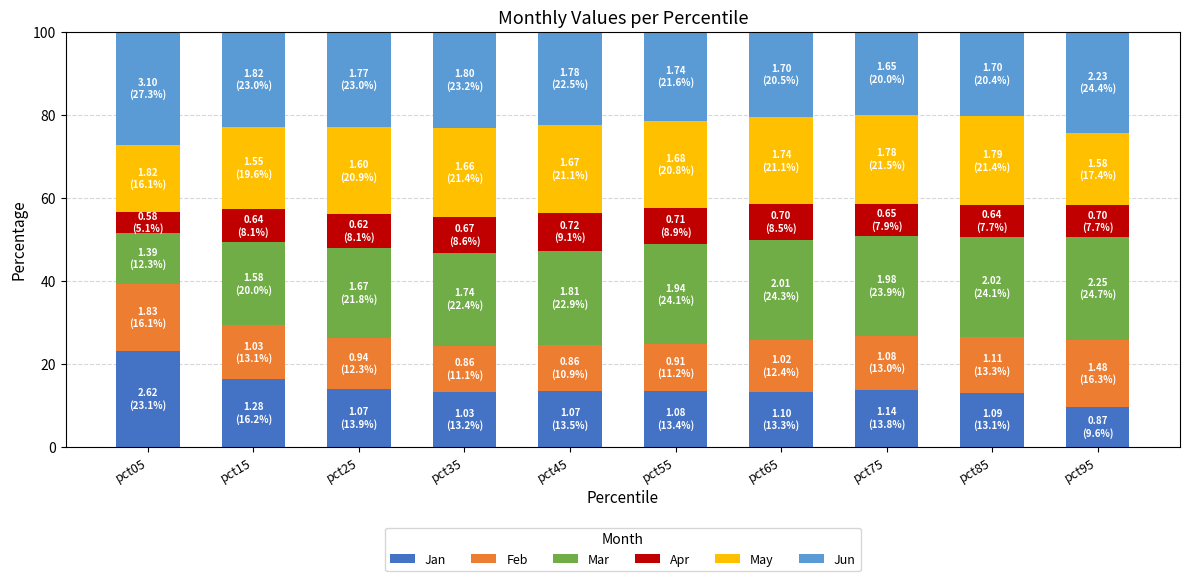

What is the total value across all series at pct05?

100.0